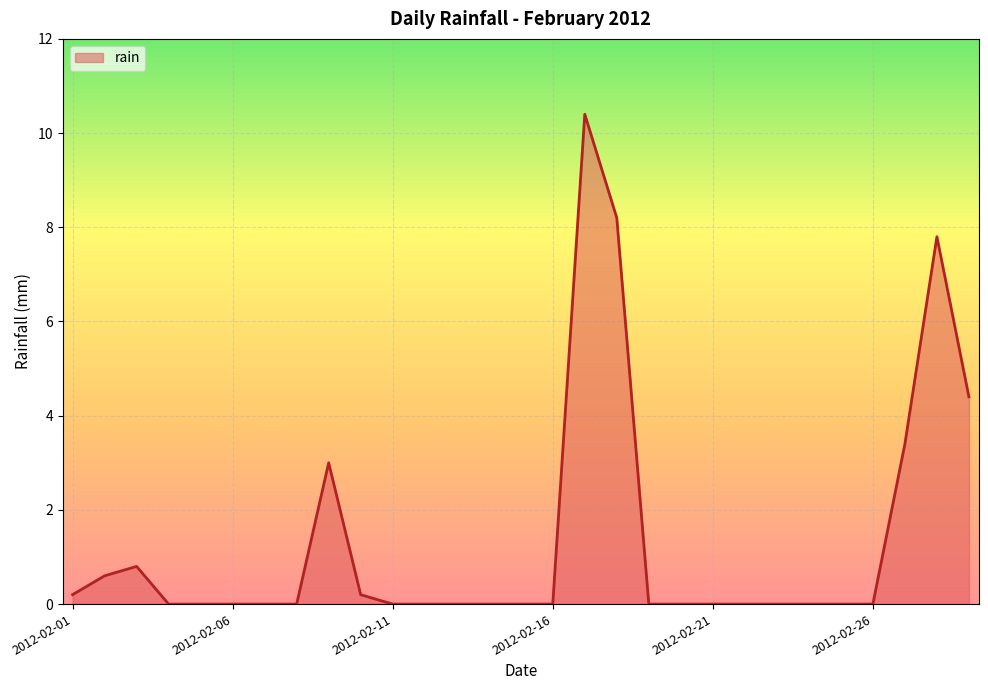

How many lines are shown in the chart?

1